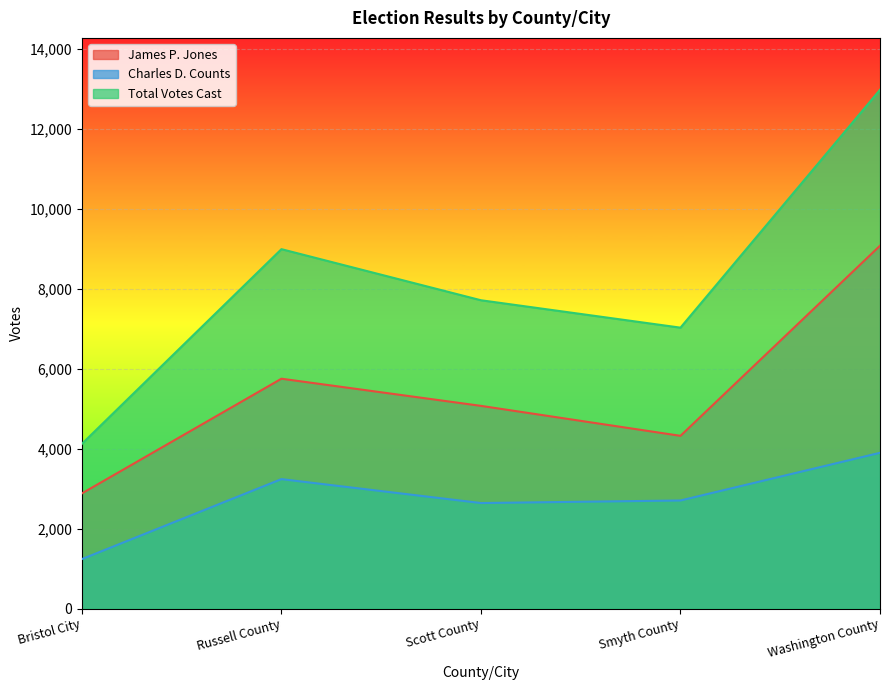

What are all the series names shown in the legend?

James P. Jones, Charles D. Counts, Total Votes Cast